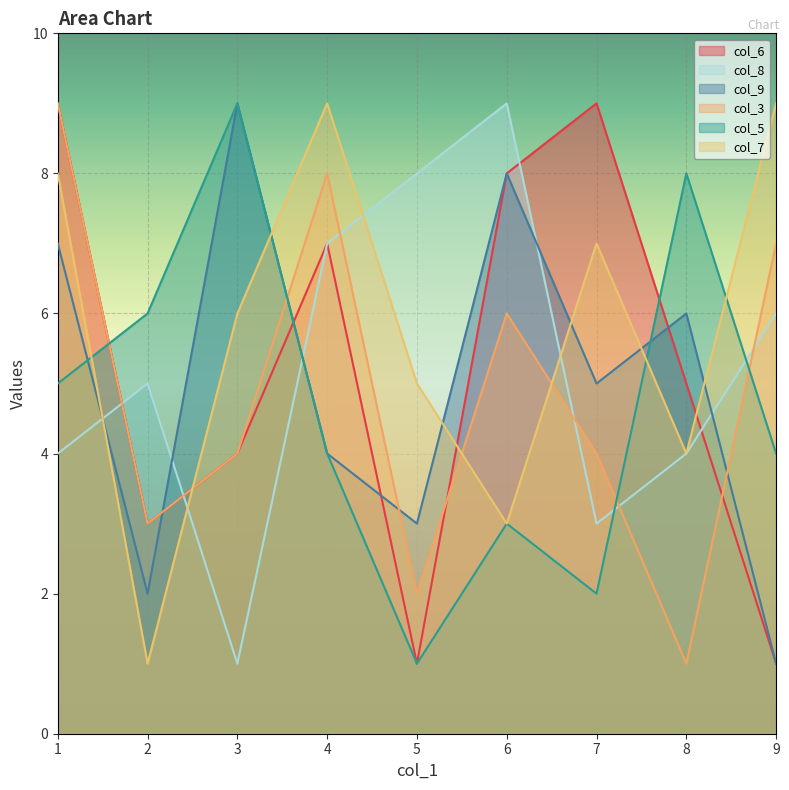

How many series are shown in this chart?

6